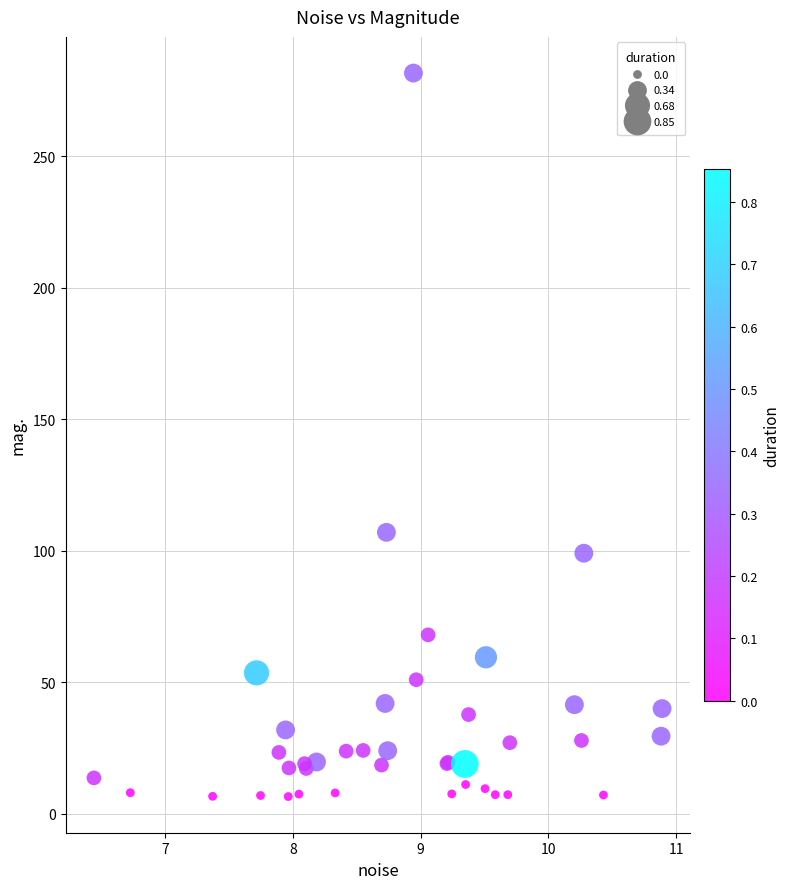

What Y value in the scatter plot is closest to 144?

107.0